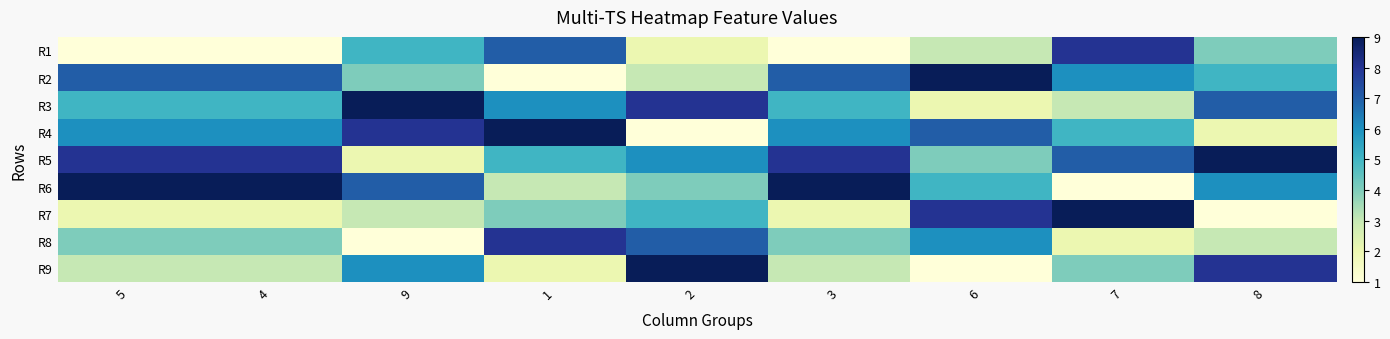

Reading left to right, extract all data points from this chart.

R1: 5=1	4=1	9=5	1=7	2=2	3=1	6=3	7=8	8=4
R2: 5=7	4=7	9=4	1=1	2=3	3=7	6=9	7=6	8=5
R3: 5=5	4=5	9=9	1=6	2=8	3=5	6=2	7=3	8=7
R4: 5=6	4=6	9=8	1=9	2=1	3=6	6=7	7=5	8=2
R5: 5=8	4=8	9=2	1=5	2=6	3=8	6=4	7=7	8=9
R6: 5=9	4=9	9=7	1=3	2=4	3=9	6=5	7=1	8=6
R7: 5=2	4=2	9=3	1=4	2=5	3=2	6=8	7=9	8=1
R8: 5=4	4=4	9=1	1=8	2=7	3=4	6=6	7=2	8=3
R9: 5=3	4=3	9=6	1=2	2=9	3=3	6=1	7=4	8=8